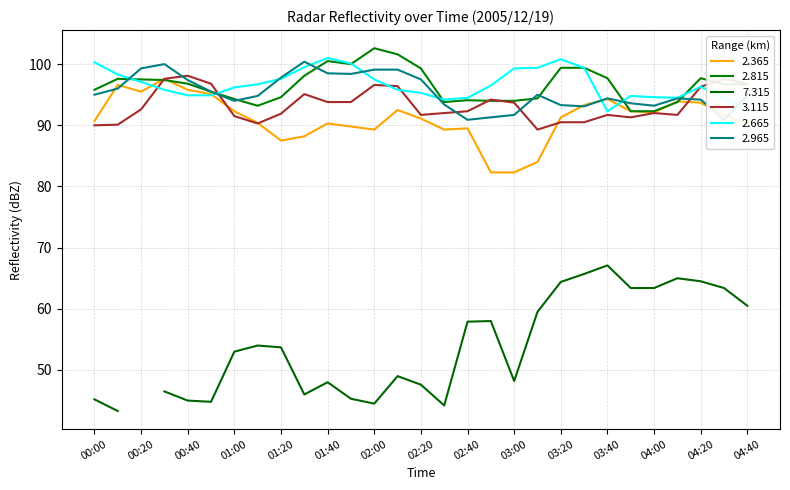

How many intersections are there between 3.115 and 2.815?

5